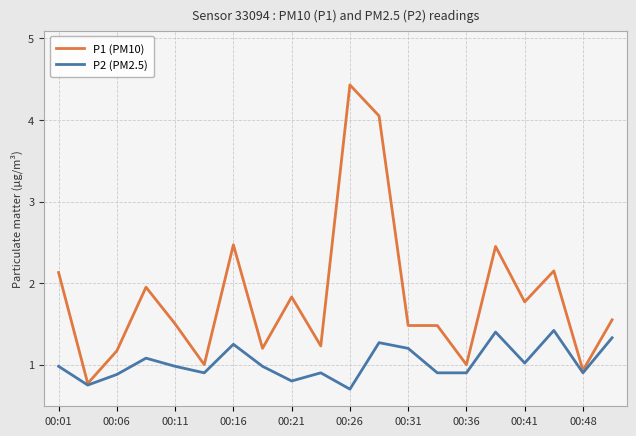

What is the maximum value for P2 (PM2.5)?

1.4